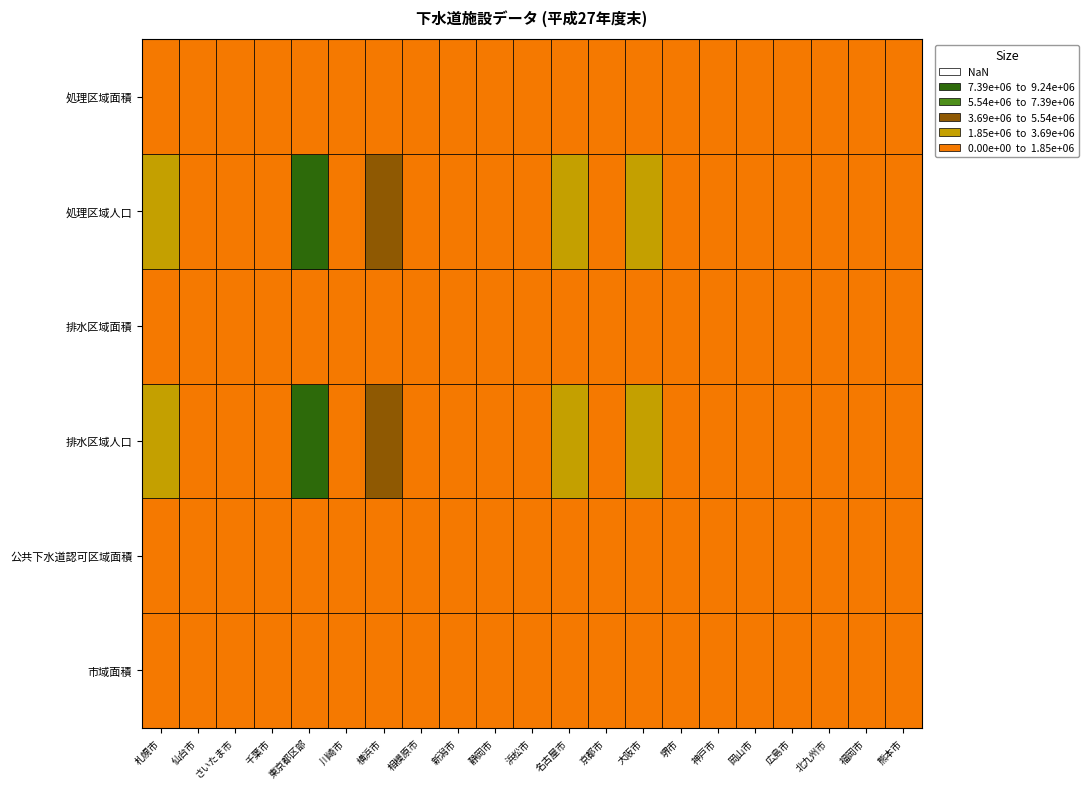

Rank the series at 17 from highest to lowest value.

排水区域人口, 処理区域人口, 市域面積, 公共下水道認可区域面積, 排水区域面積, 処理区域面積